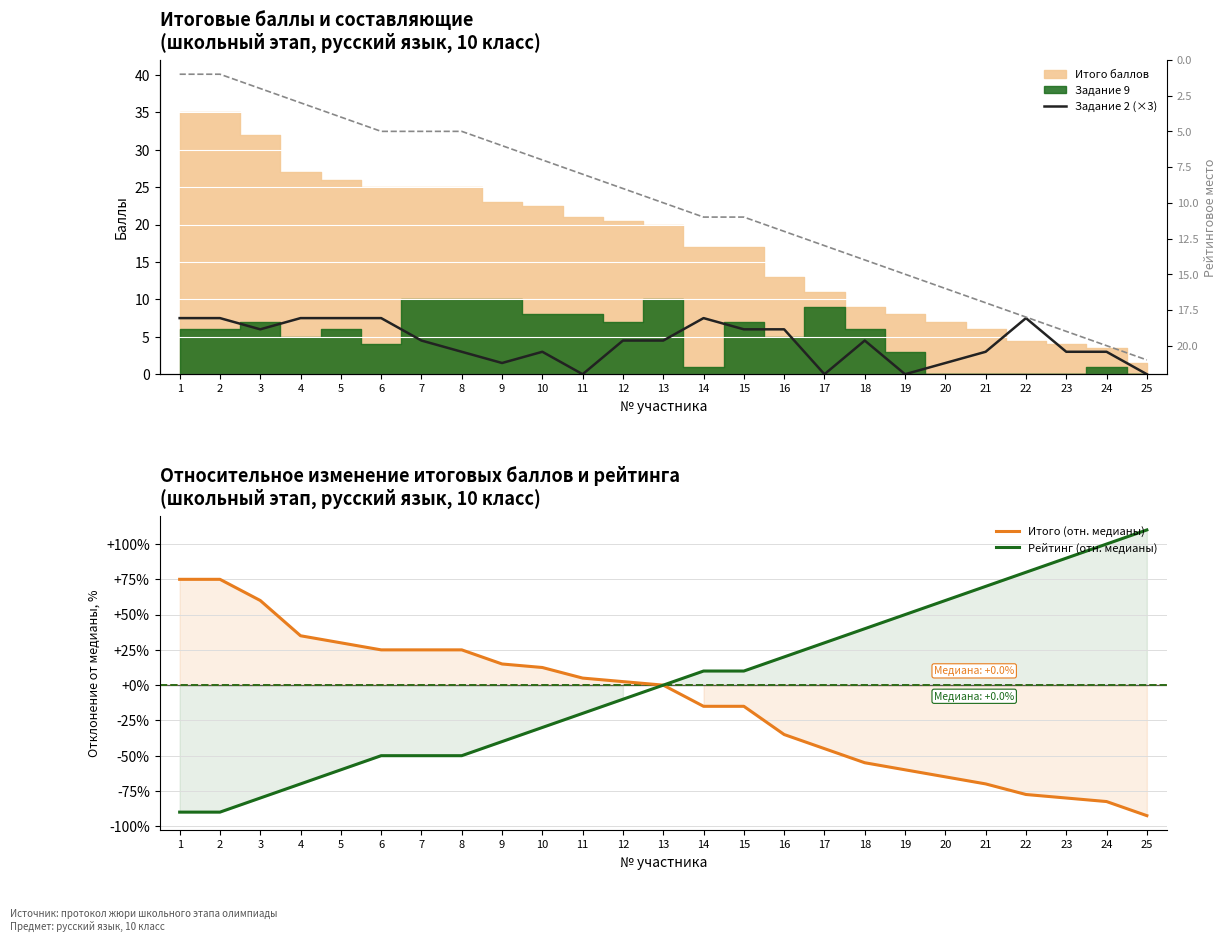

At how many categories does at least one series exceed 46?

10